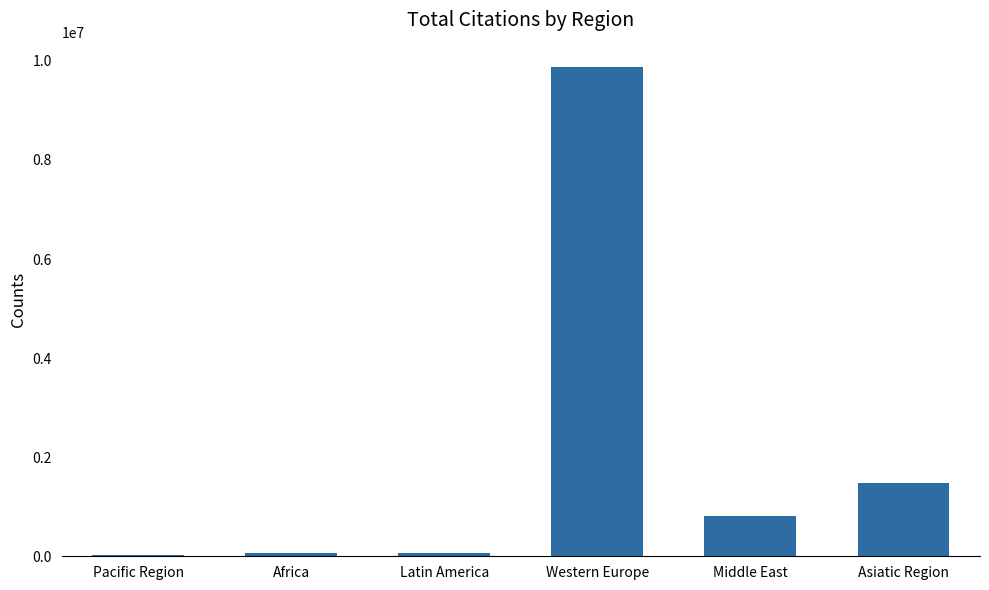

Between Latin America and Western Europe, which is larger?

Western Europe